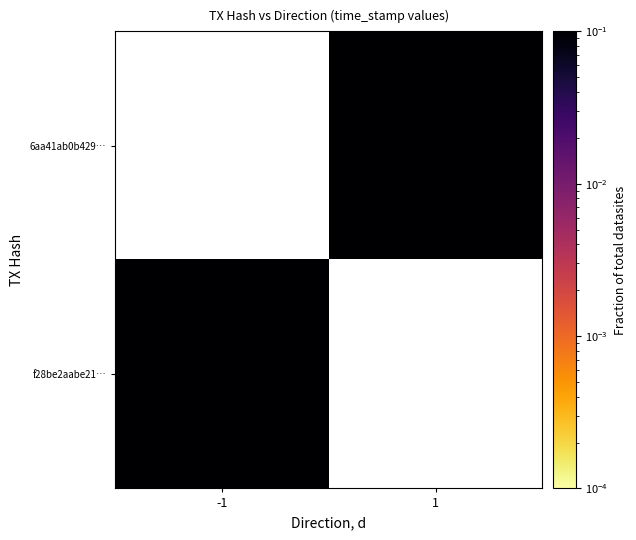

Between 1 and -1, which is larger?

-1